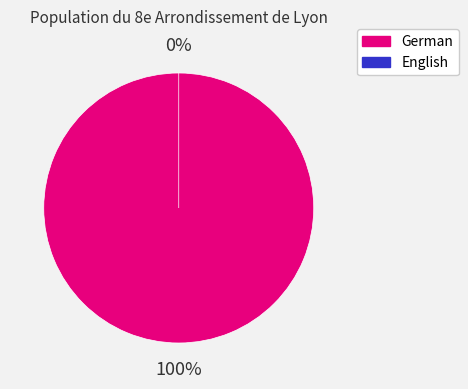

To the nearest percent, what is the difference between the largest and smallest slice percentages?

100%